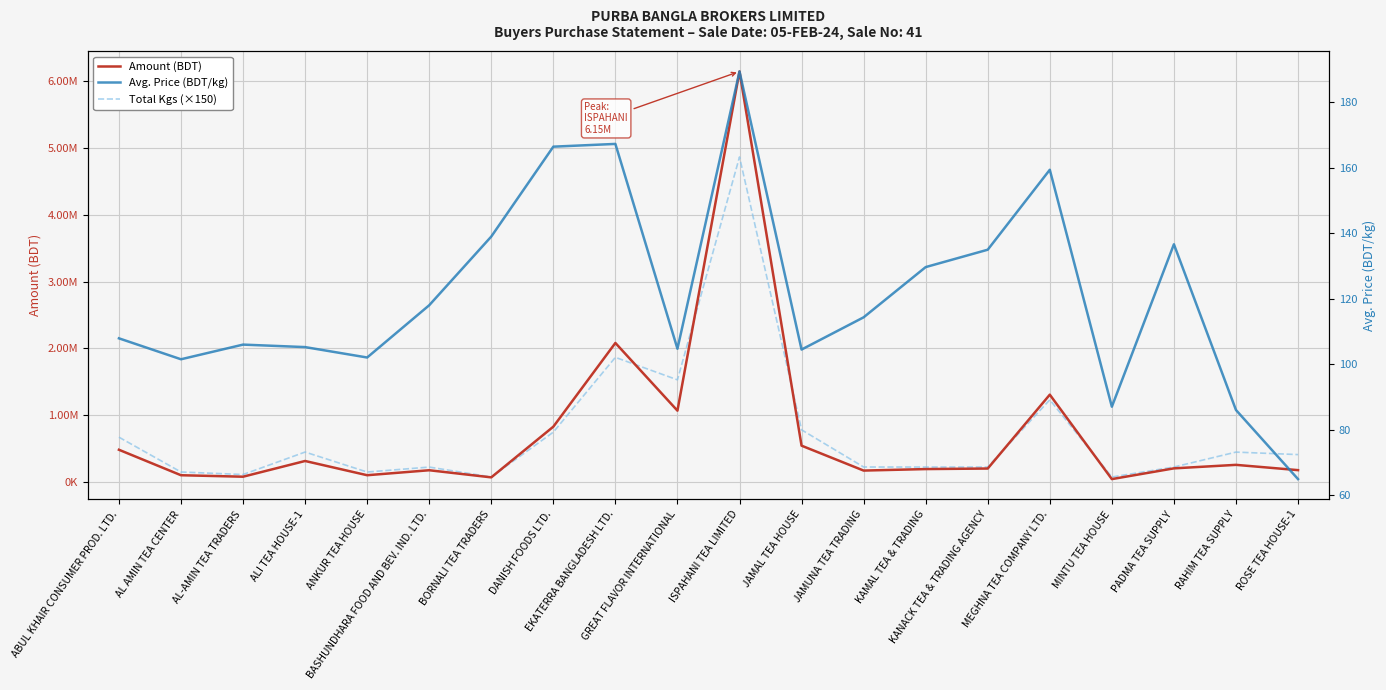

What is the value of the Total Kgs (×150) point at the 3rd from the left?

111900.0